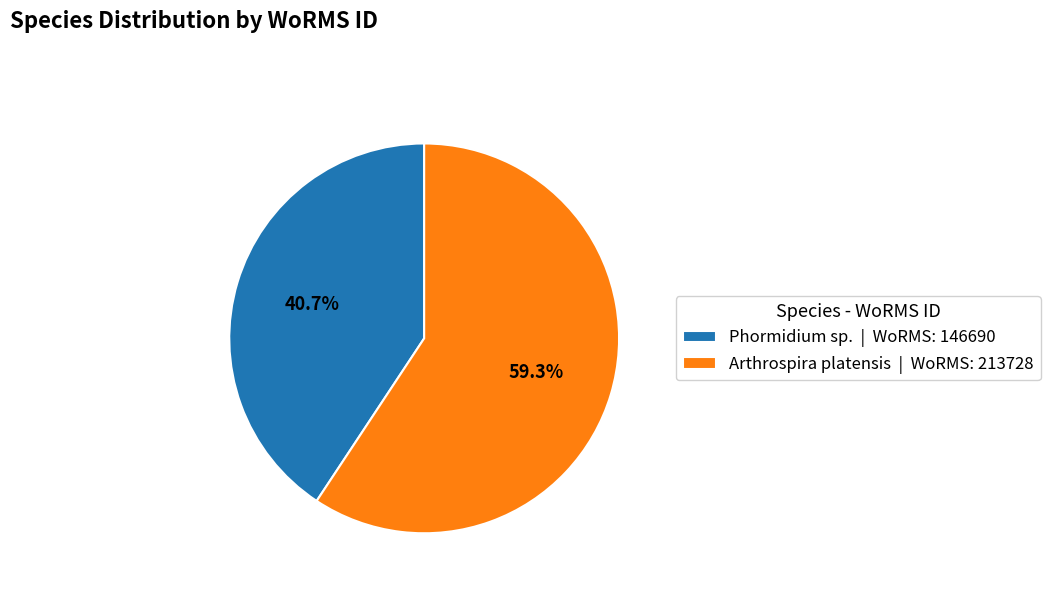

Which category has the smallest portion of the pie?

Phormidium sp.